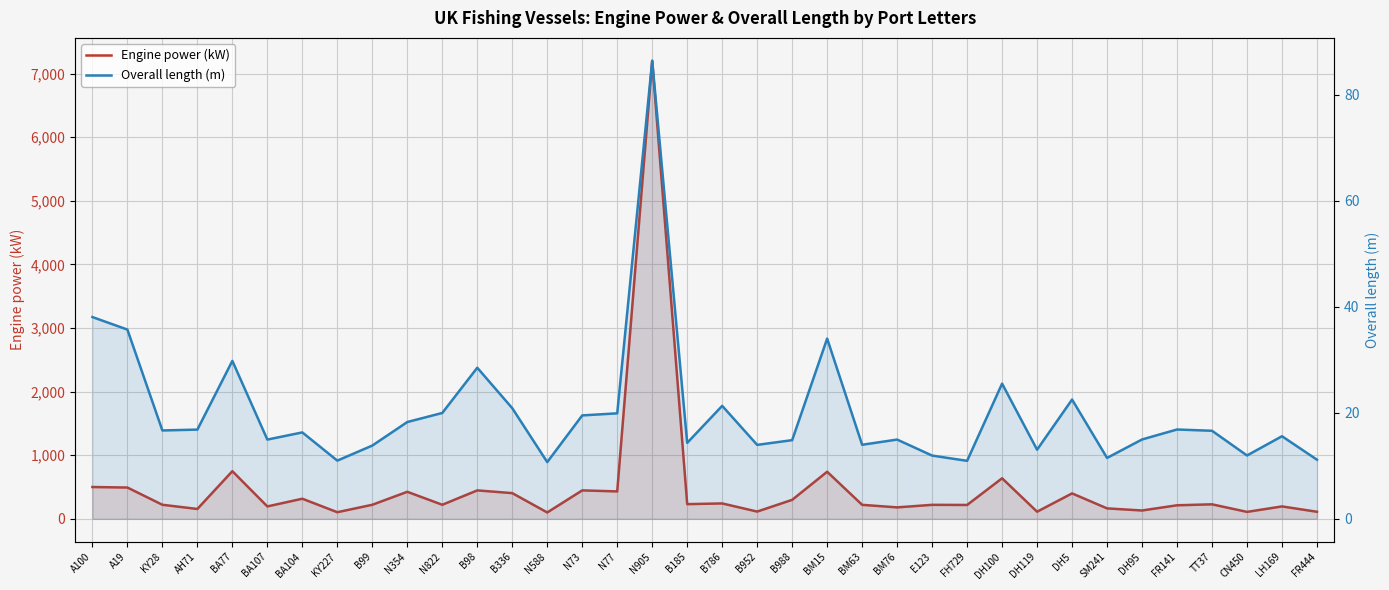

Between BA104 and LH169, which is larger?

BA104